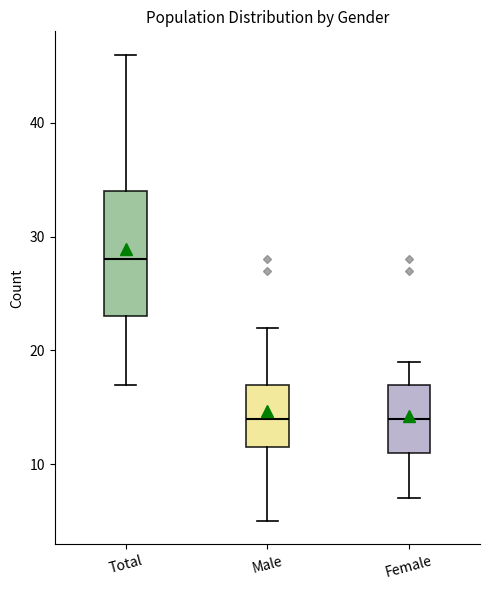

Where is the upper edge of the box for Total on the y-axis? The values are not printed on the chart, so give them approximately, as read against the axis.

34